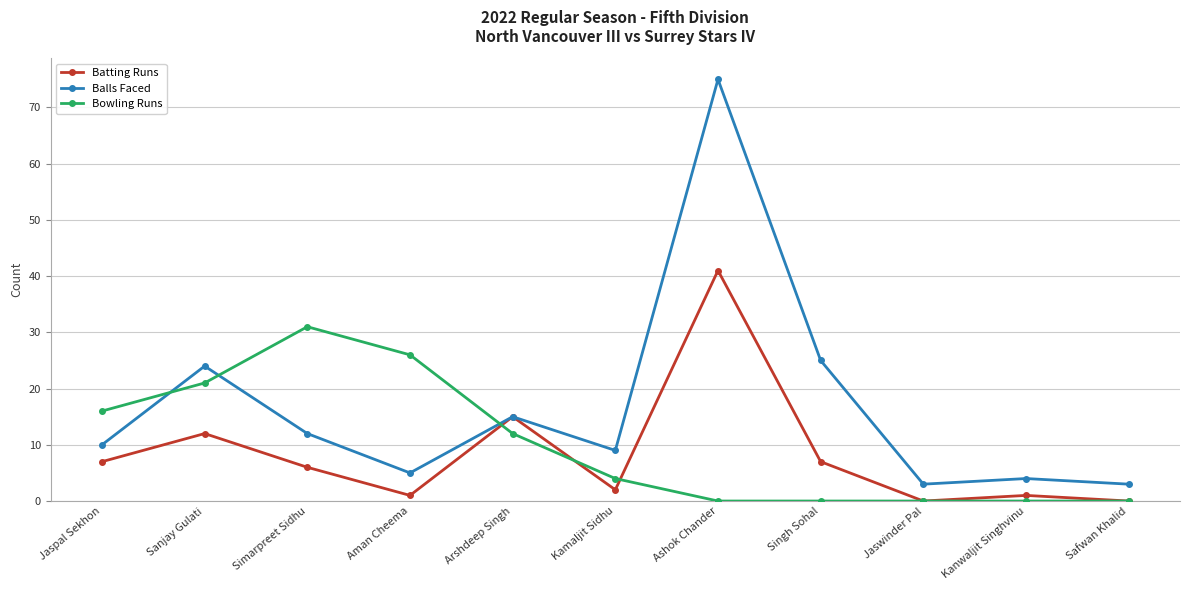

Rank the series by their average value, from lowest to highest.

Batting Runs, Bowling Runs, Balls Faced